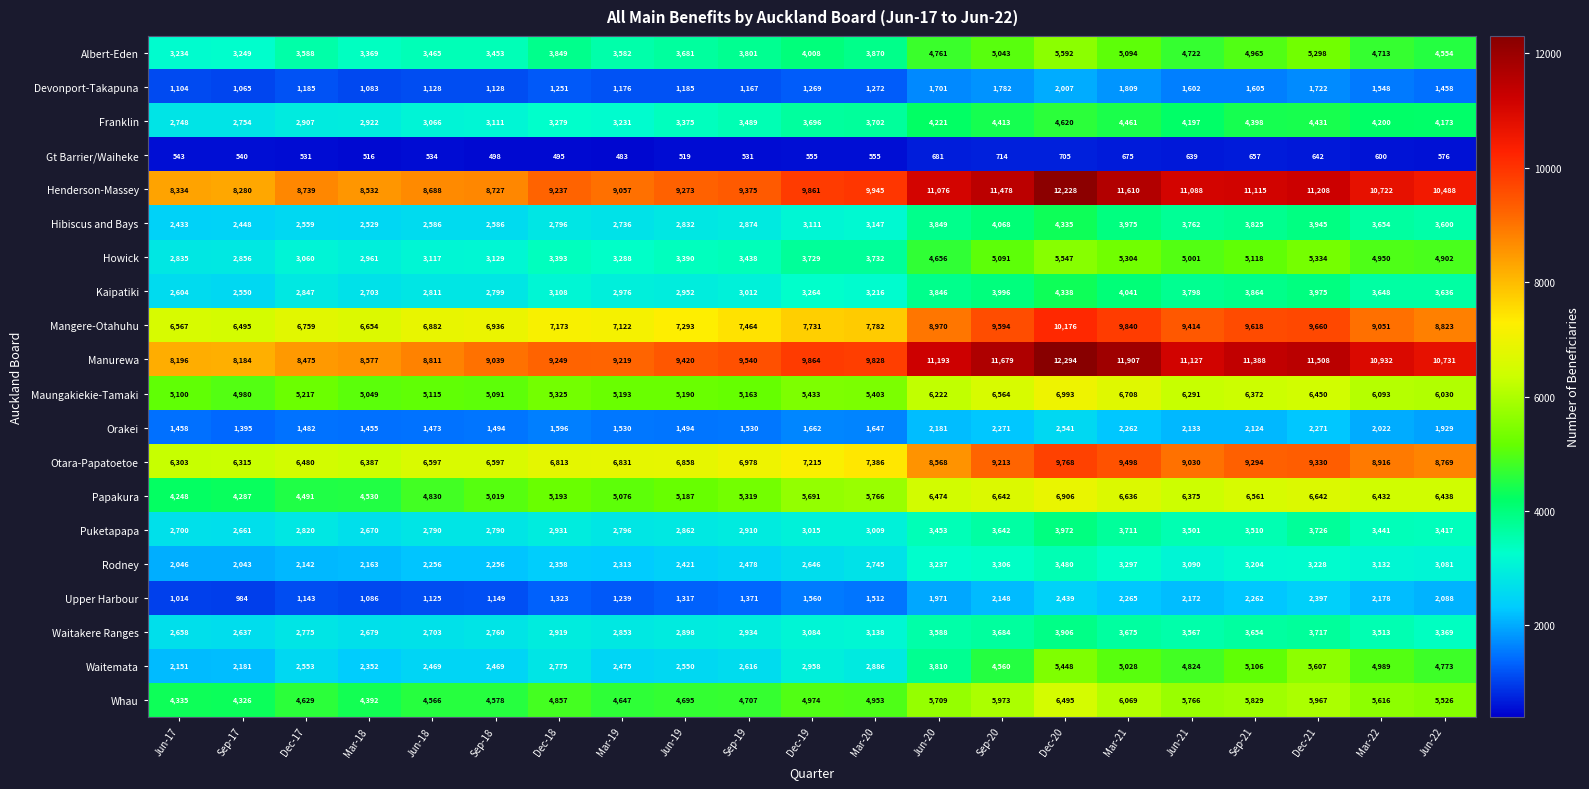

Which series has the largest range (max minus min)?

Manurewa